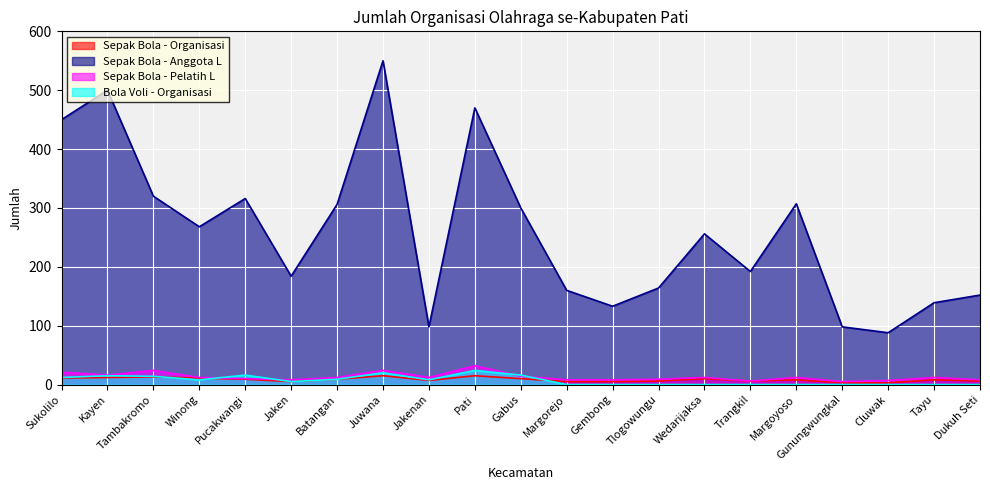

What is the total value across all series at Pucakwangi?

351